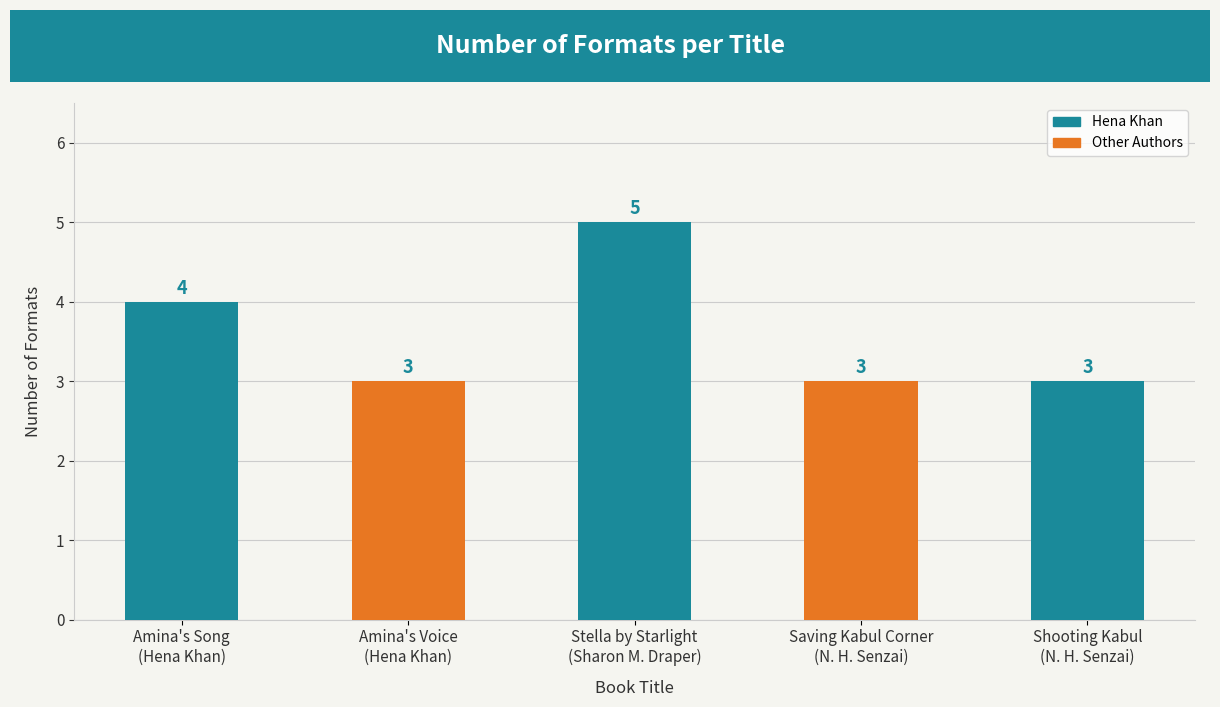

How many values are between 3 and 4?

4